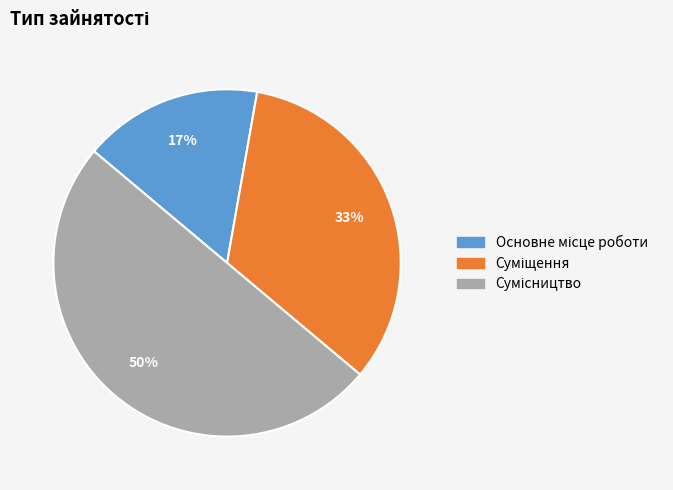

To the nearest percent, what is the average slice percentage?

33%